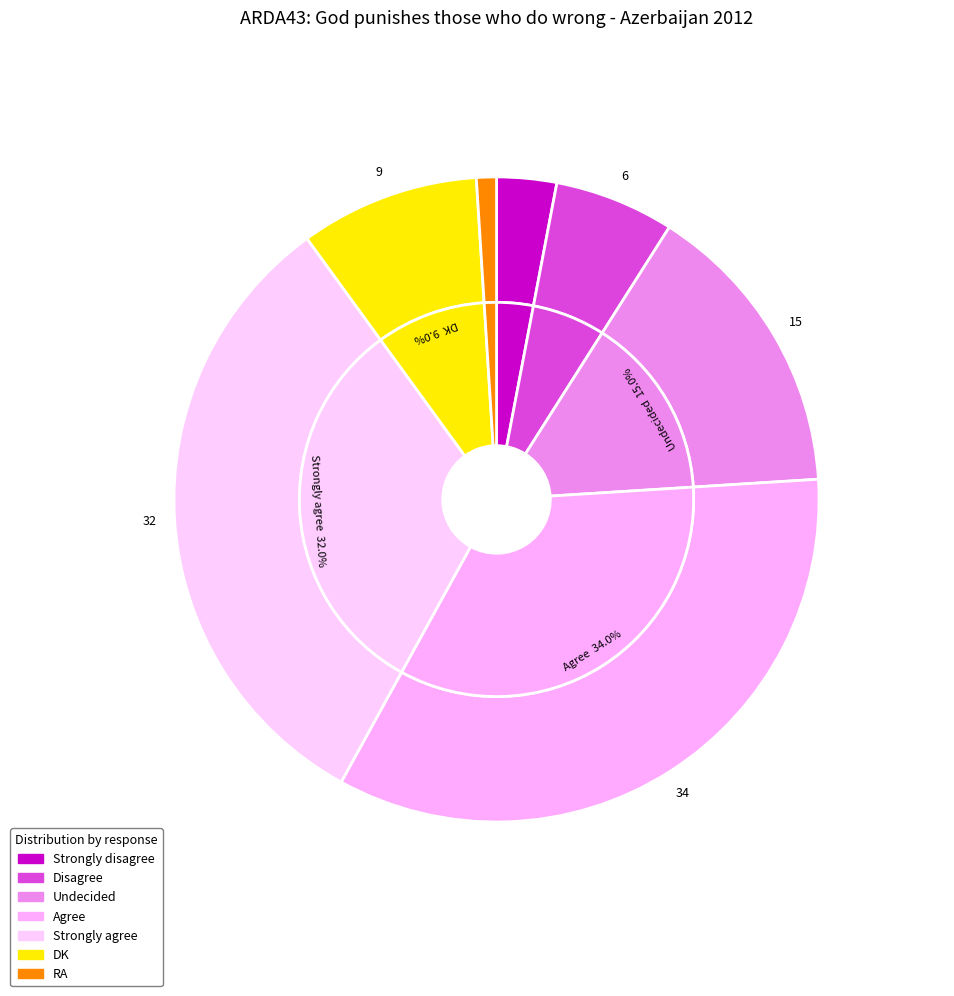

What percentage is the RA slice, to the nearest percent?

1%